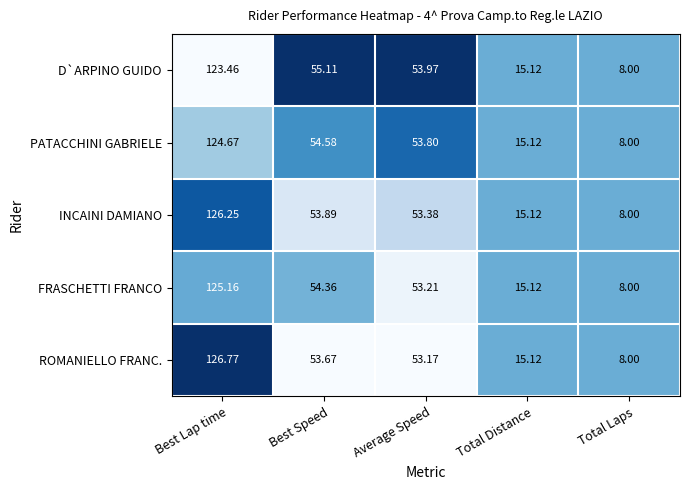

At which label does PATACCHINI GABRIELE first exceed 53?

Best Lap time